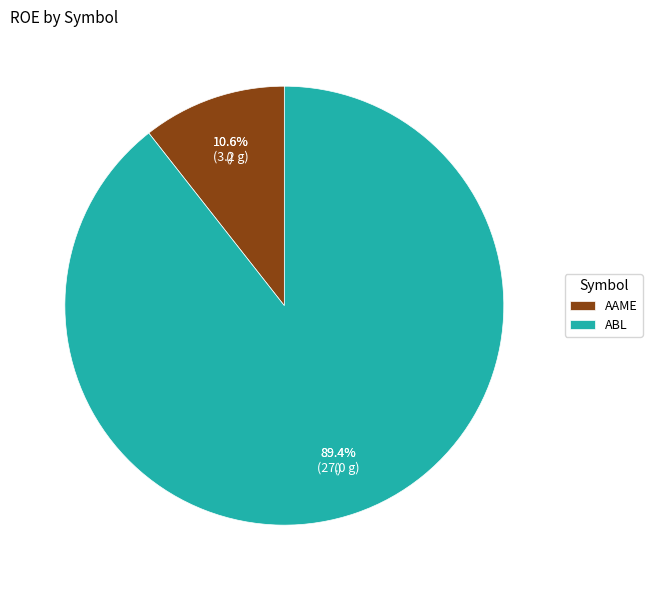

To the nearest percent, what is the combined percentage of AAME and ABL?

100%